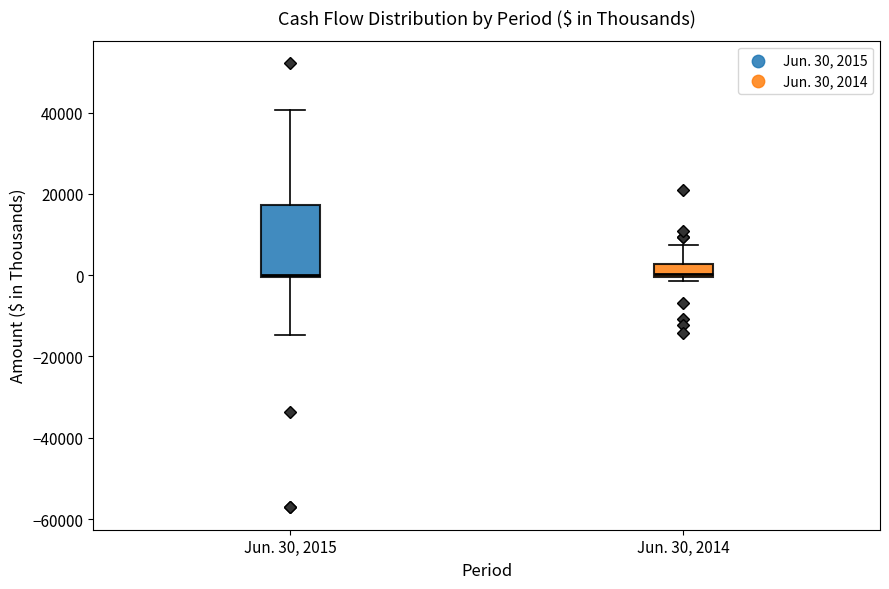

Reading left to right, read every box against the y-axis: the position of its median line, the range the box covers, and the ends of its whiskers. The values are not printed on the chart, so give them approximately, as read against the axis.

Jun. 30, 2015: median 0, box 0 to 18000, whiskers -14000 to 40000
Jun. 30, 2014: median 0 (just above the box's lower edge), box 0 to 2000, whiskers -2000 to 8000